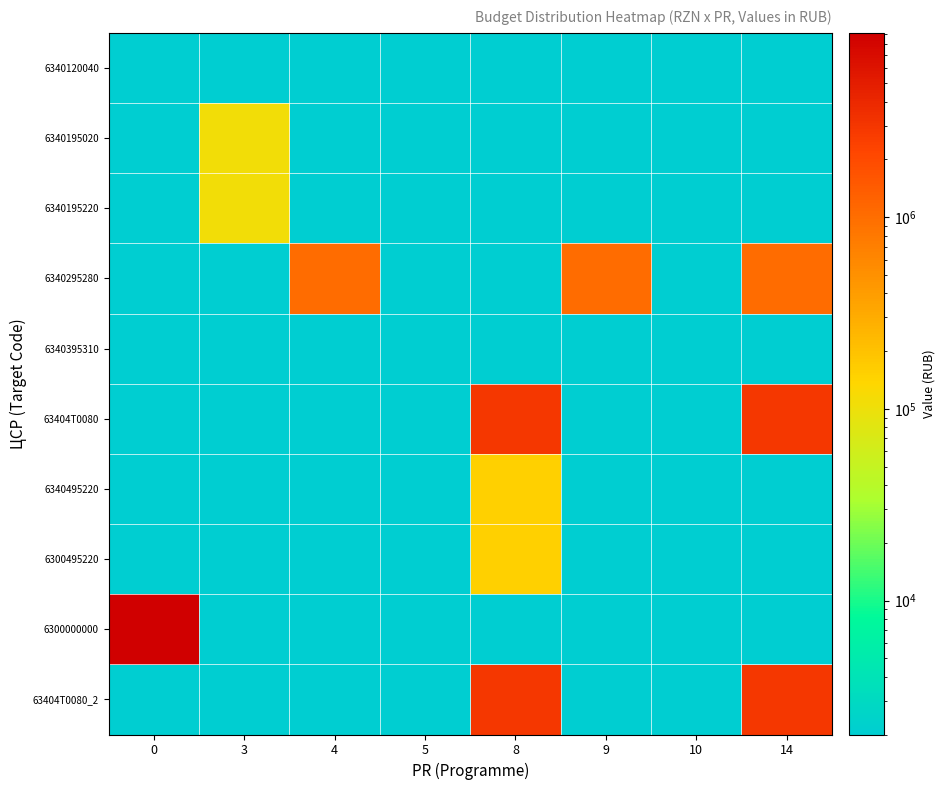

Reading left to right, extract all data points from this chart.

6340120040: 0=2000	3=2000	4=2000	5=2000	8=2000	9=2000	10=2000	14=2000
6340195020: 0=2000	3=109992	4=2000	5=2000	8=2000	9=2000	10=2000	14=2000
6340195220: 0=2000	3=109992	4=2000	5=2000	8=2000	9=2000	10=2000	14=2000
6340295280: 0=2000	3=2000	4=1017000	5=2000	8=2000	9=1017000	10=2000	14=1017000
6340395310: 0=2000	3=2000	4=2000	5=2000	8=2000	9=2000	10=2000	14=2000
63404T0080: 0=2000	3=2000	4=2000	5=2000	8=2981600	9=2000	10=2000	14=2981600
6340495220: 0=2000	3=2000	4=2000	5=2000	8=153403	9=2000	10=2000	14=2000
6300495220: 0=2000	3=2000	4=2000	5=2000	8=153403	9=2000	10=2000	14=2000
6300000000: 0=9140776	3=2000	4=2000	5=2000	8=2000	9=2000	10=2000	14=2000
63404T0080_2: 0=2000	3=2000	4=2000	5=2000	8=2981600	9=2000	10=2000	14=2981600